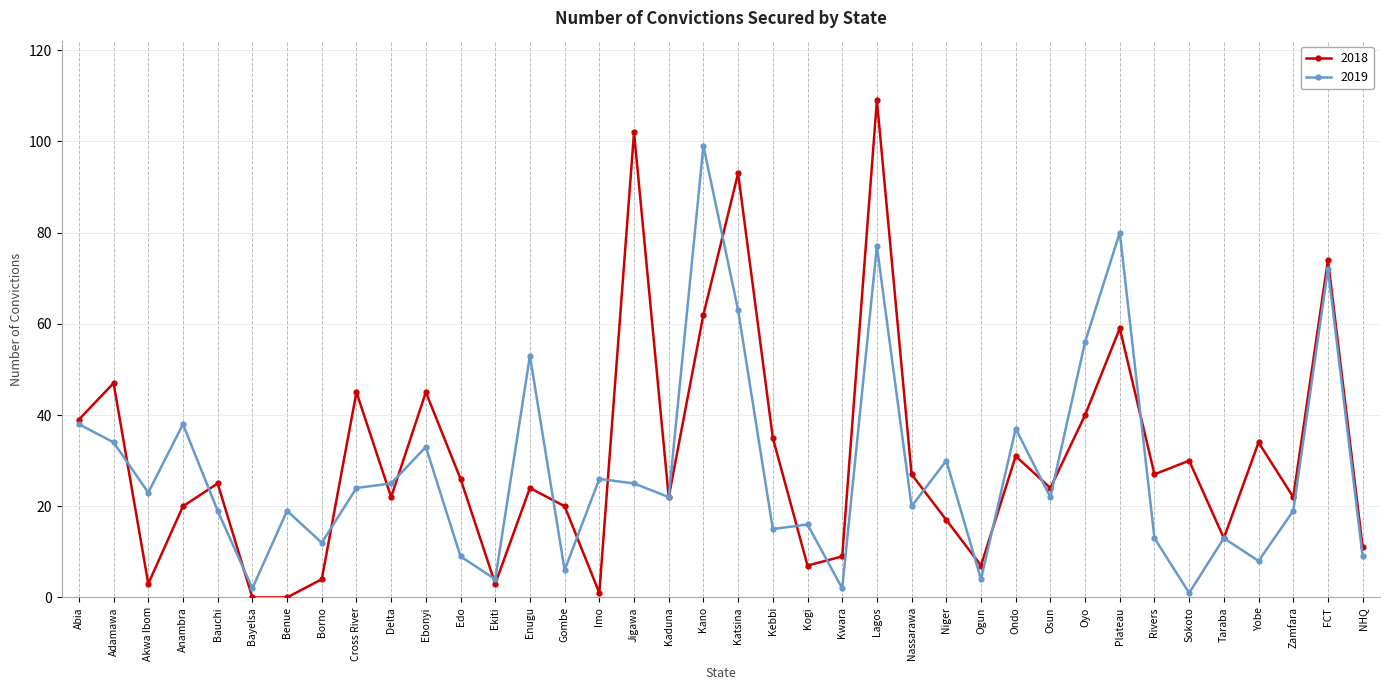

How many values in the 2018 series are below 25?

19